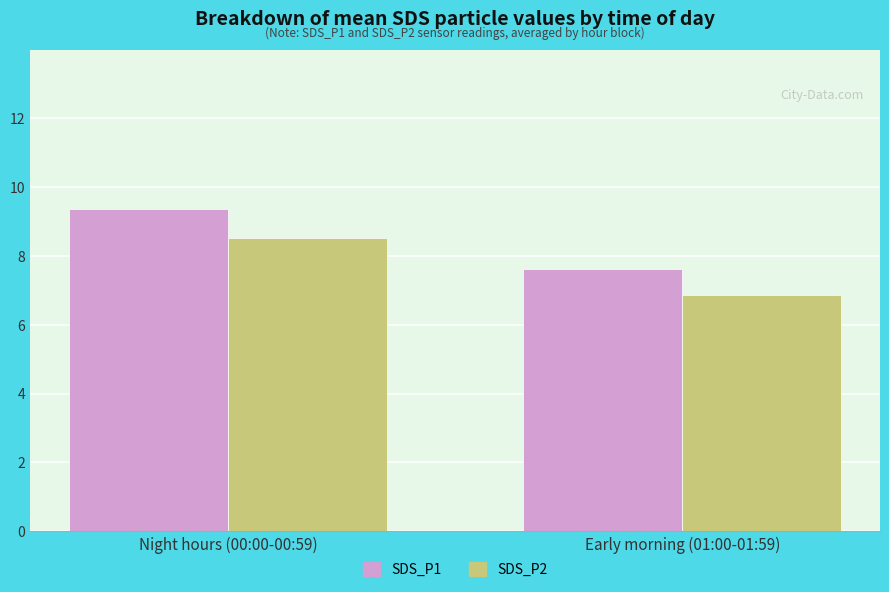

List the series in order of their peak value, highest first.

SDS_P1, SDS_P2